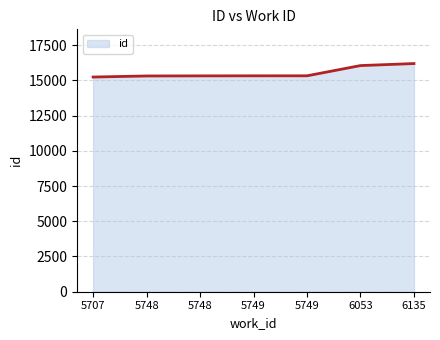

Reading right to left, what are all the values shown in this chart?

6135=16187	6053=16044	5749=15318	5749=15317	5748=15313	5748=15307	5707=15231